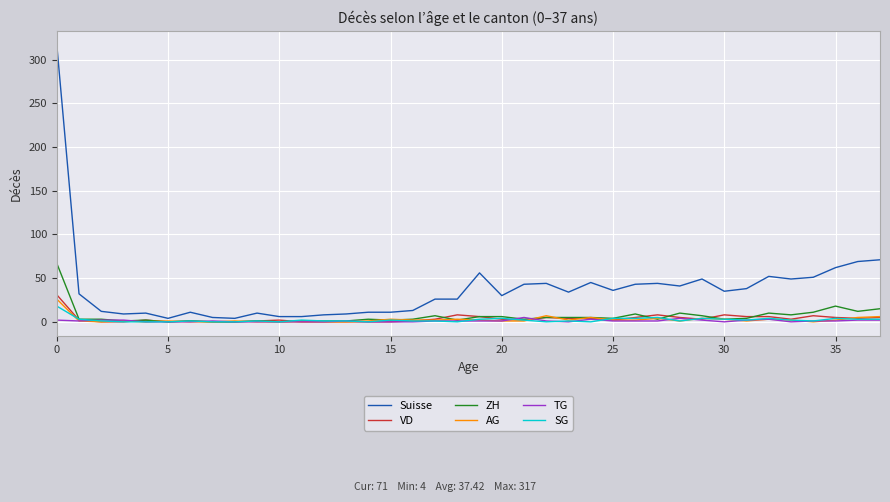

Which series has the largest total across all categories?

Suisse